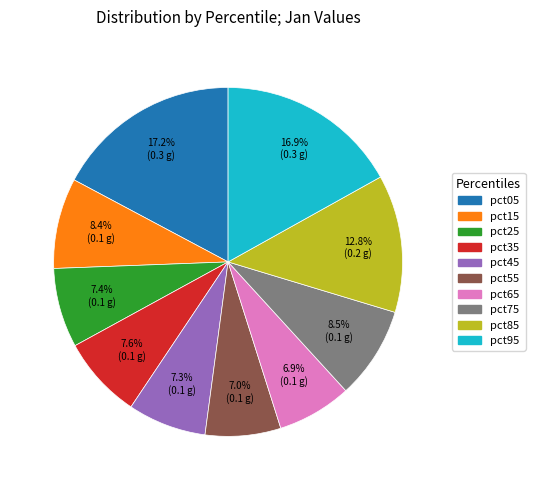

To the nearest percent, what is the combined percentage of pct25 and pct15?

16%